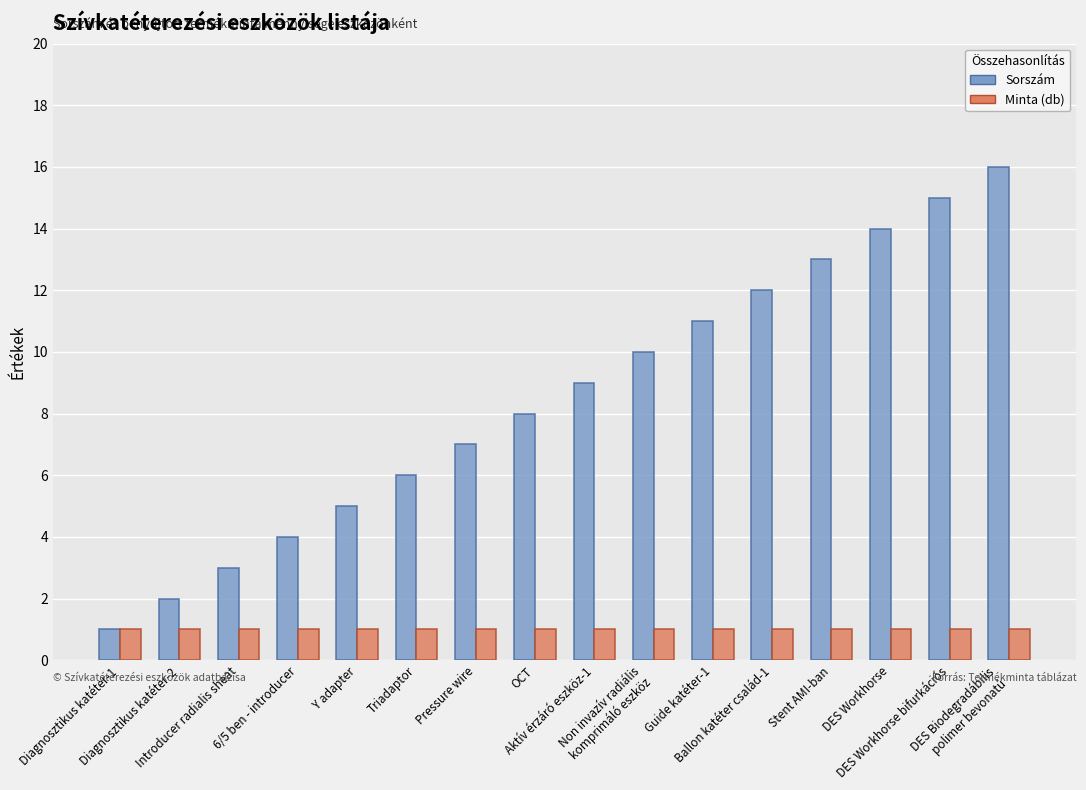

Does the chart contain stacked bars?

No